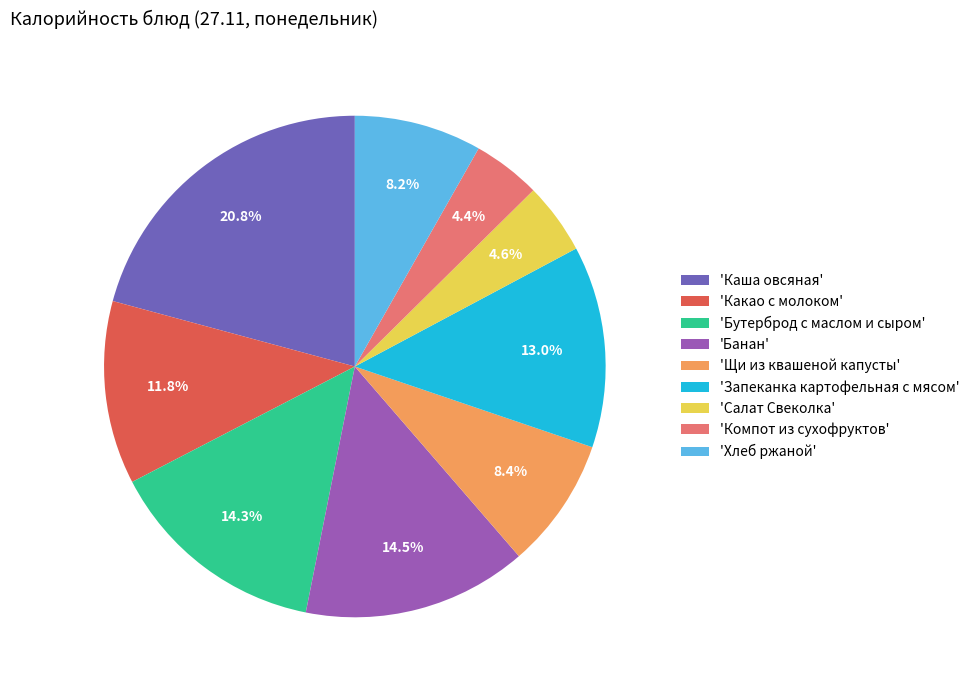

What is the largest slice in the pie chart?

'Каша овсяная'